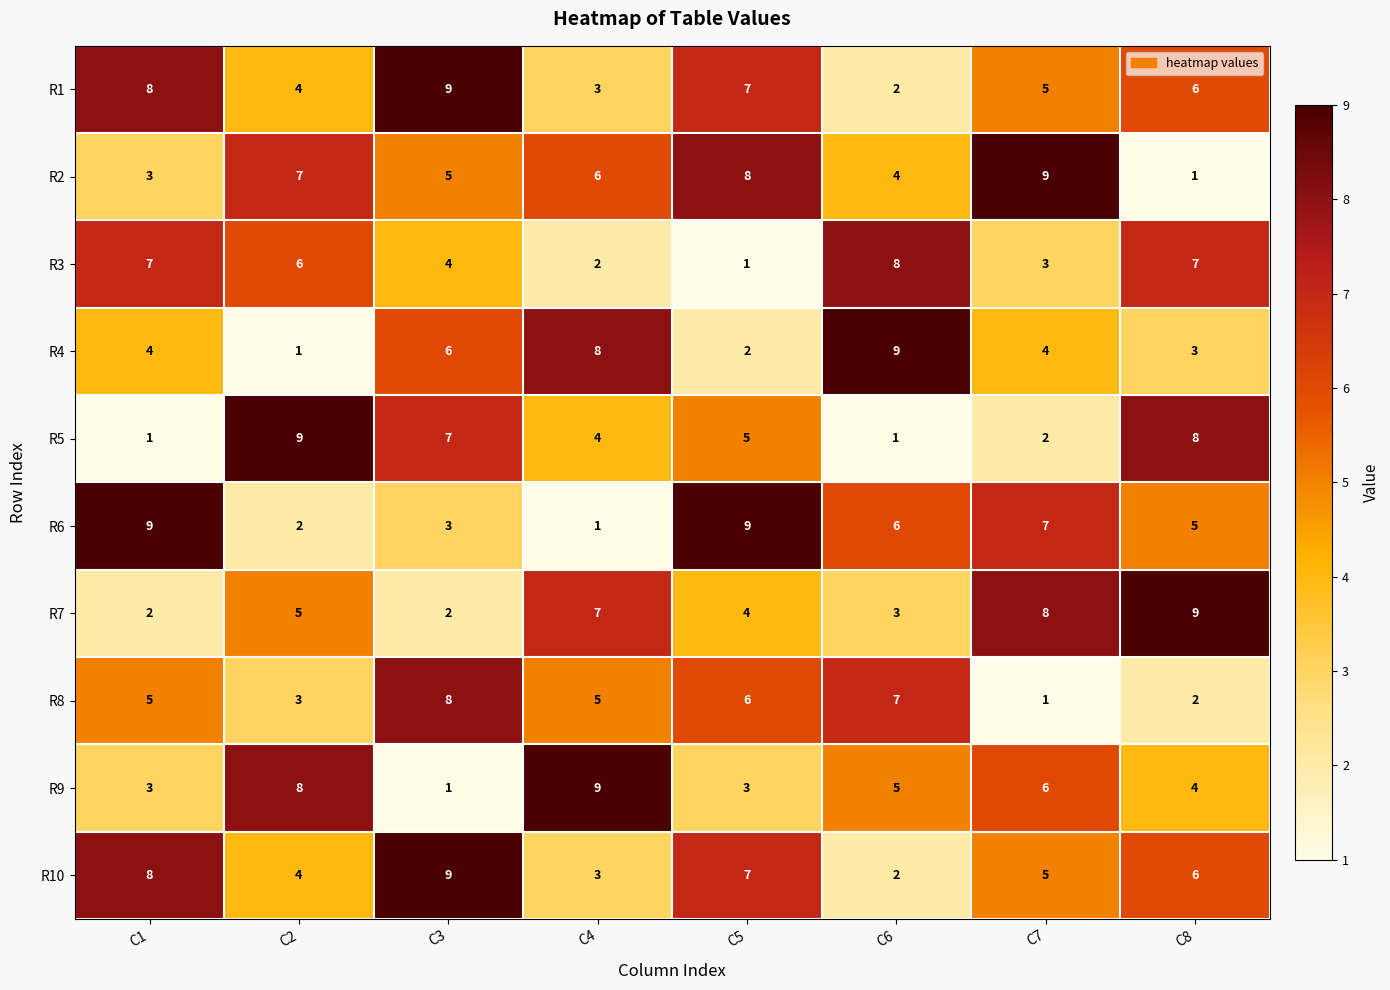

Count the number of categories in the chart.

8